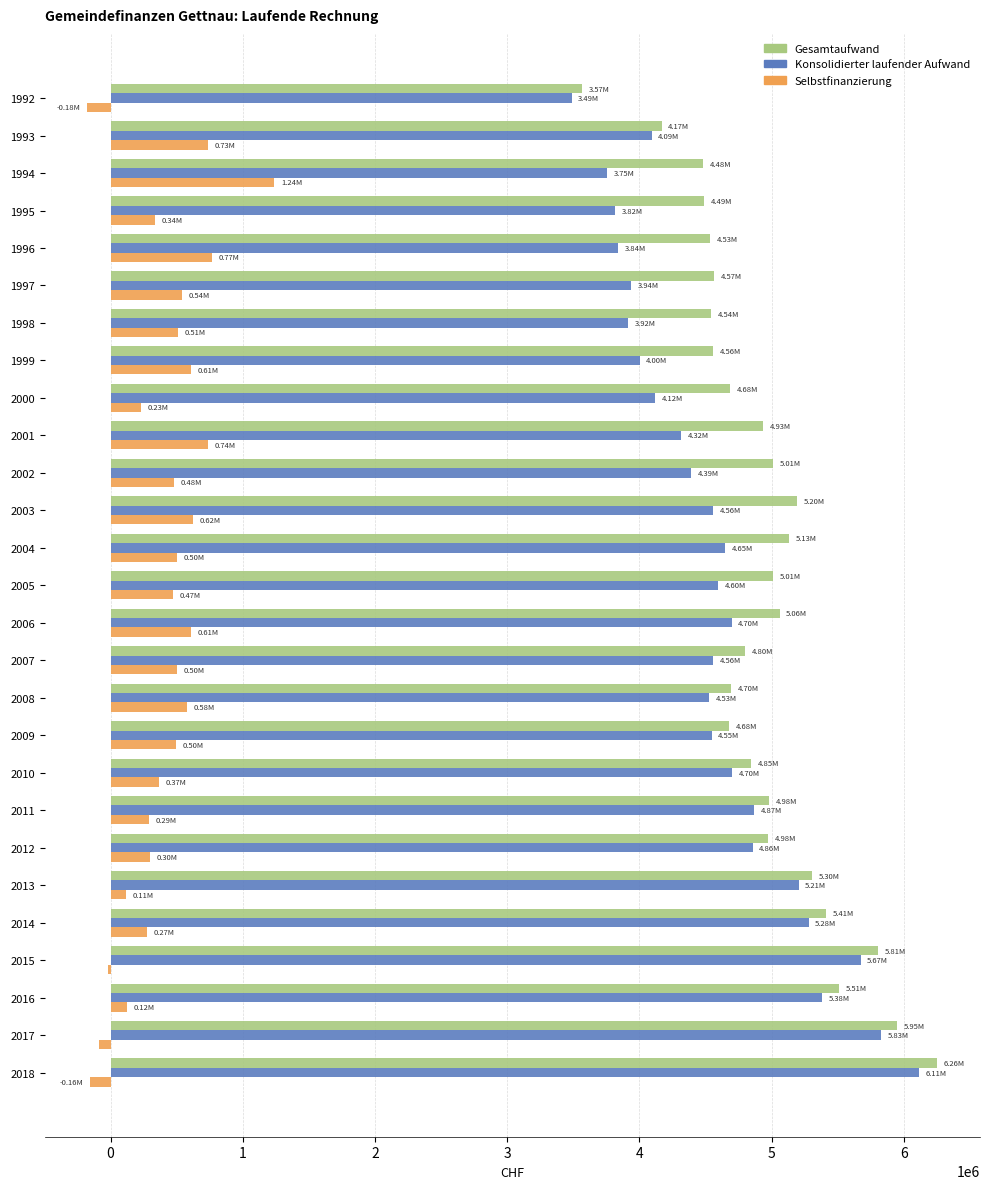

How many data points in Selbstfinanzierung are less than 481468?

13